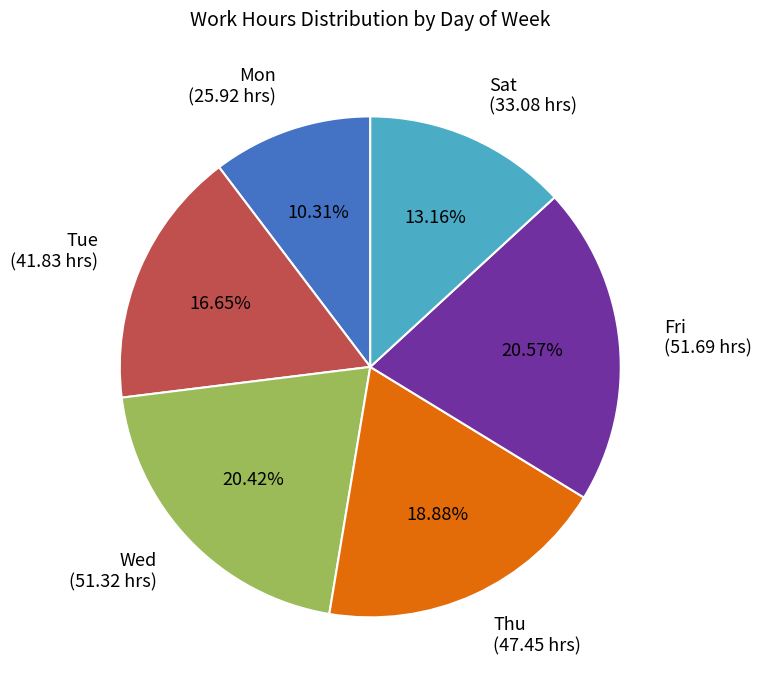

Does any single category account for the majority?

No